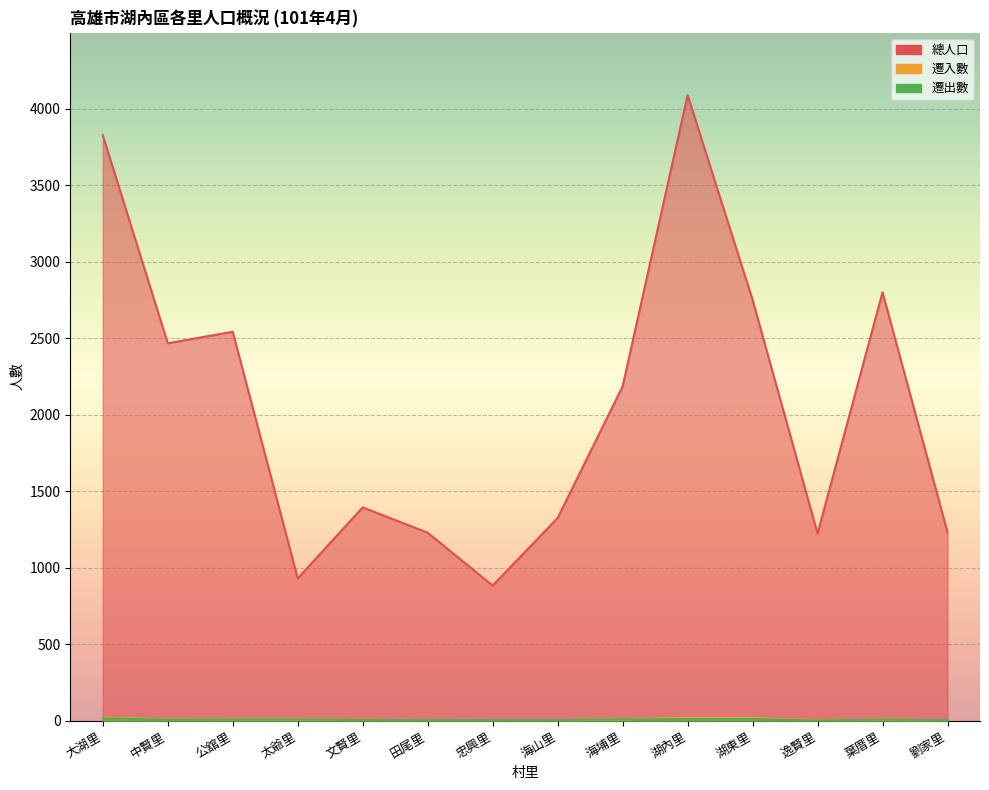

Which label corresponds to the smallest value in the chart?

忠興里